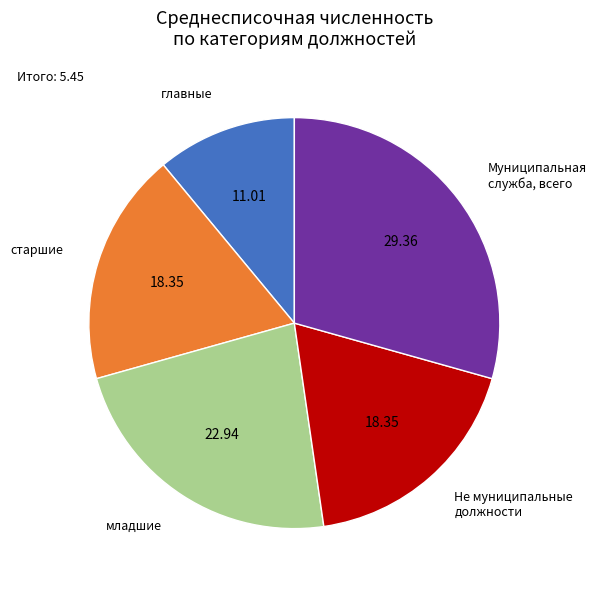

Is there a majority slice in this chart?

No